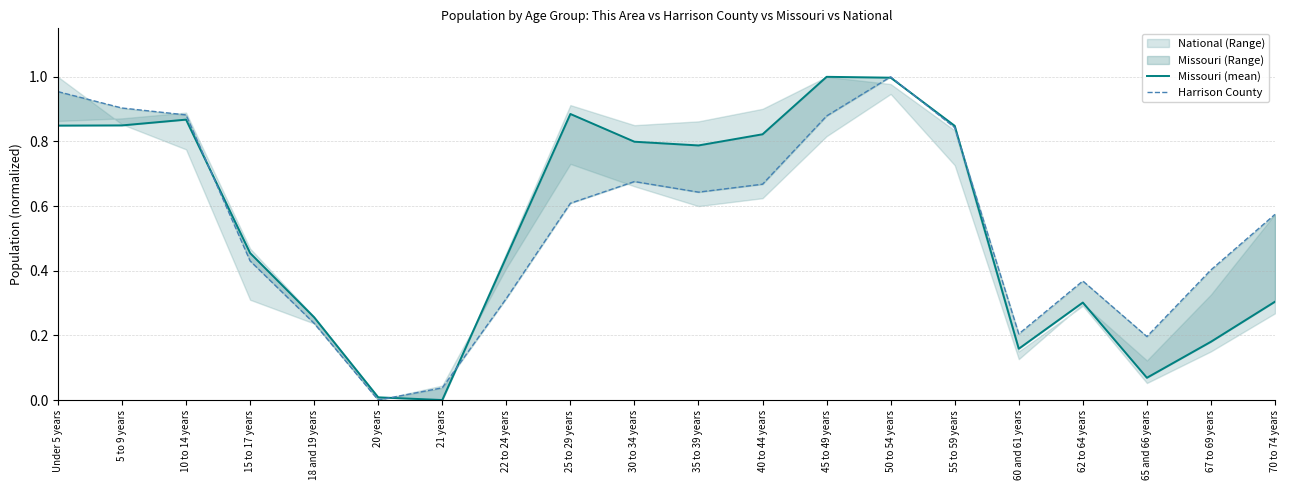

True or false: Missouri (mean) has a value of 0.3 at 18 and 19 years.

True